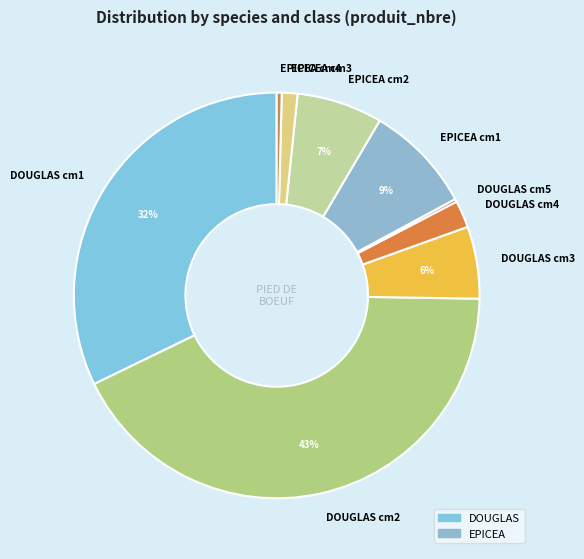

Is DOUGLAS cm2 the majority of the pie?

No